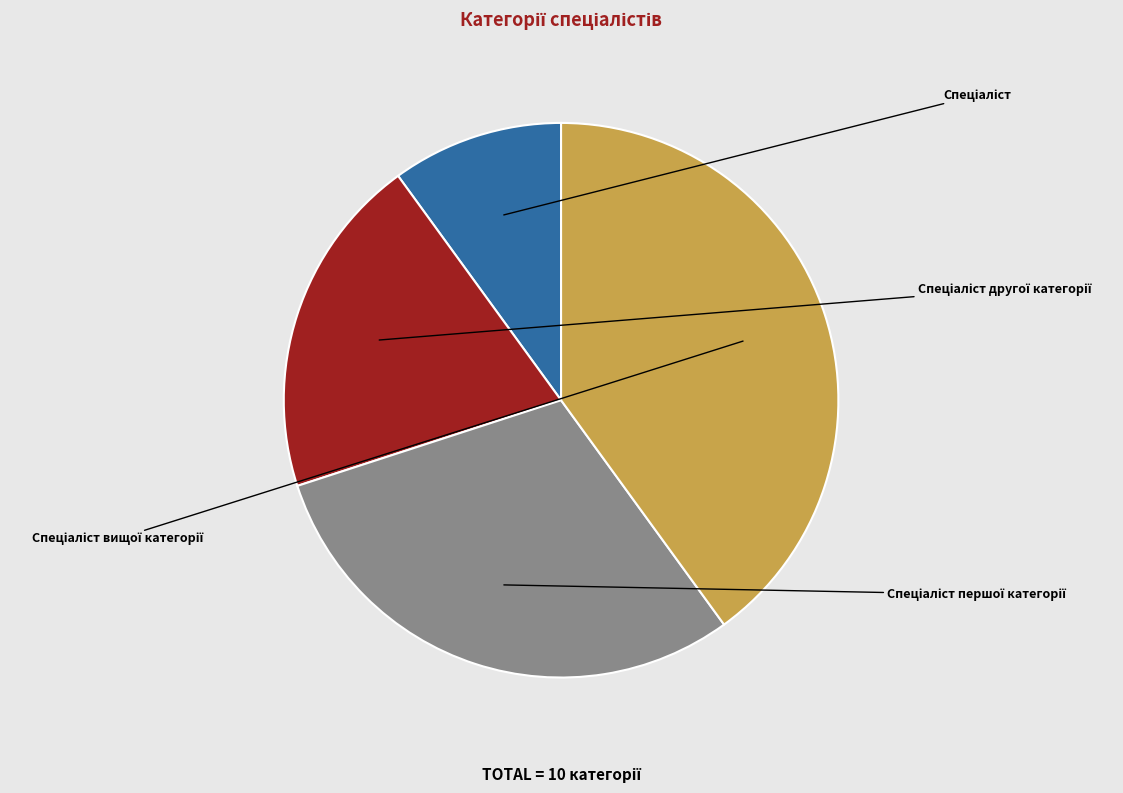

Does any single category account for the majority?

No